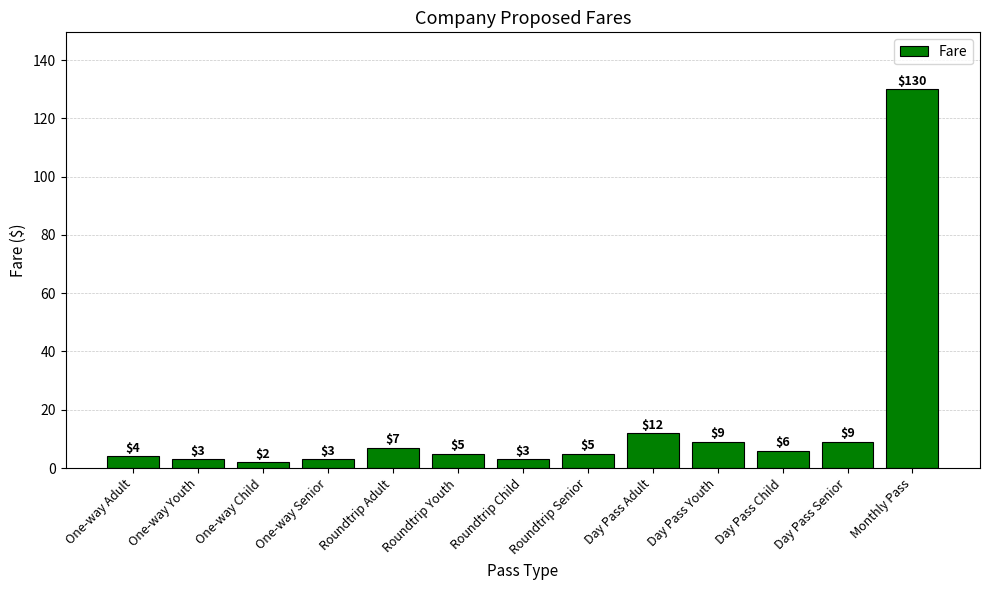

Does the chart contain any negative values?

No